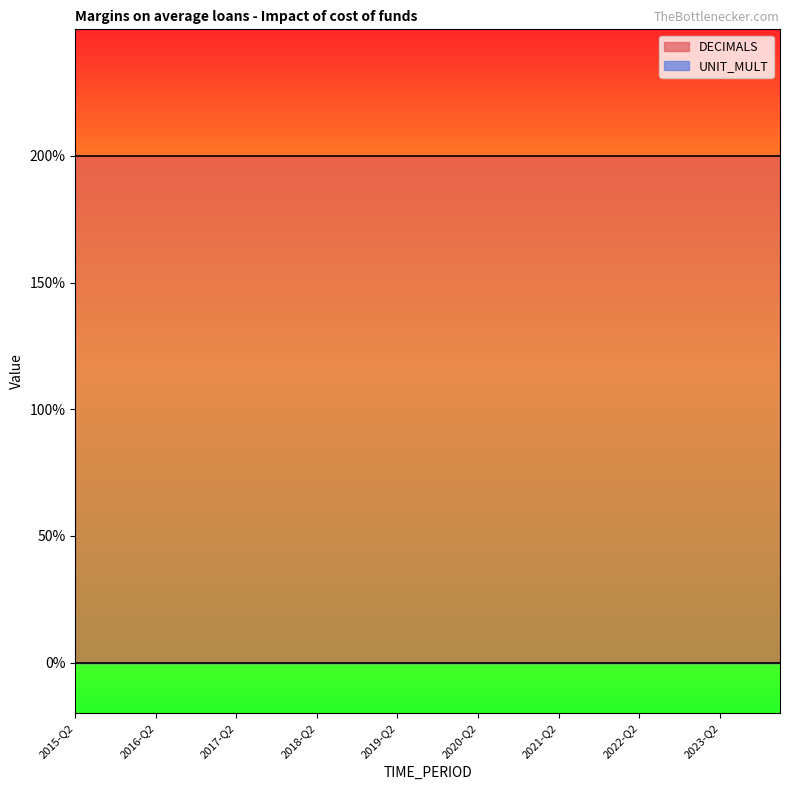

What is the label of the 27th point from the right?

2017-Q3